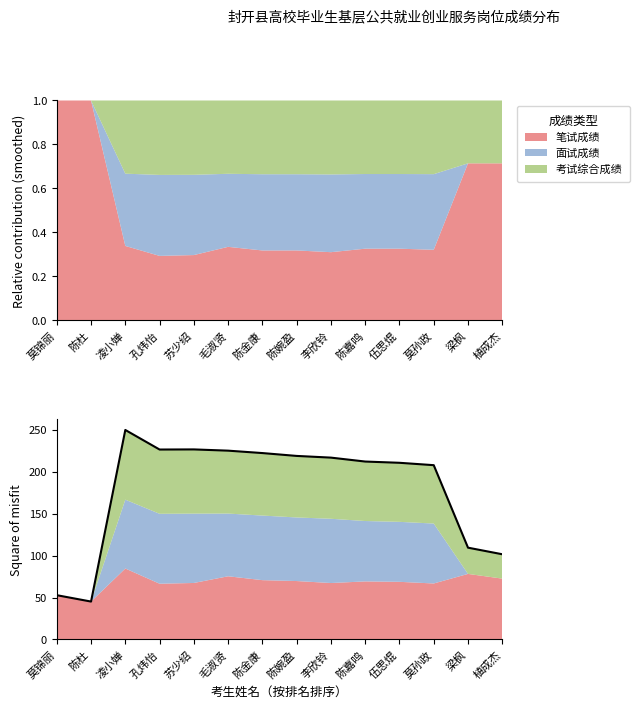

Between 陈嘉鸣 and 孔炜怡, which is larger?

孔炜怡